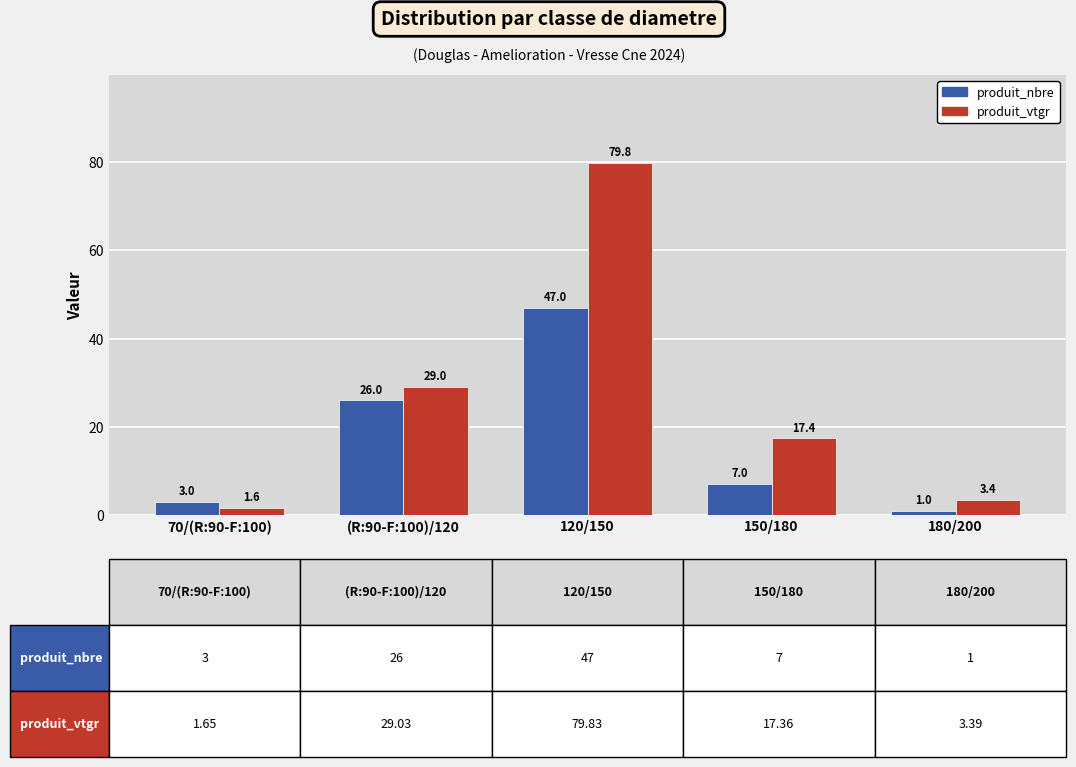

Rank the series by their maximum value, from highest to lowest.

produit_vtgr, produit_nbre